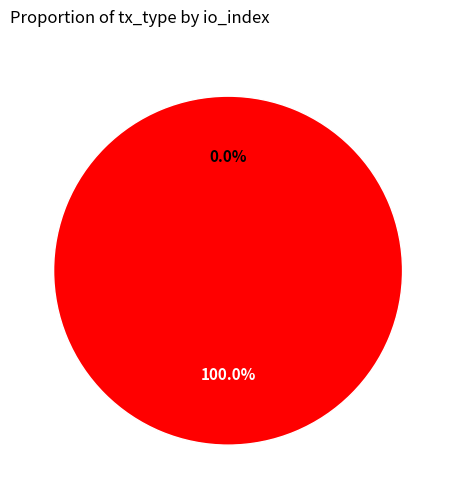

How many slices are in this pie chart?

2